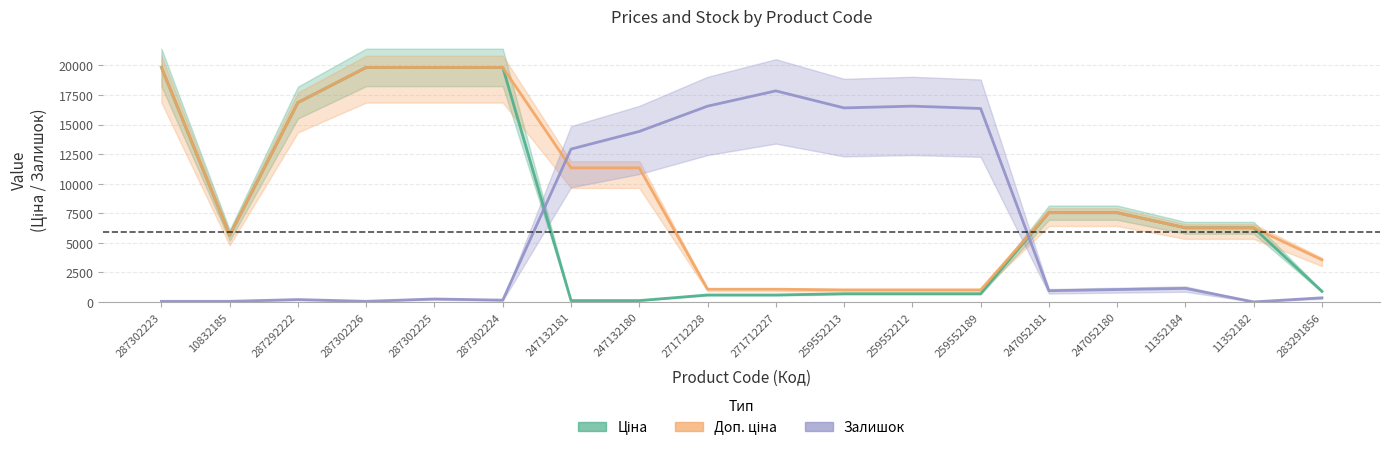

At which category is the sum across all series the highest?

287302225